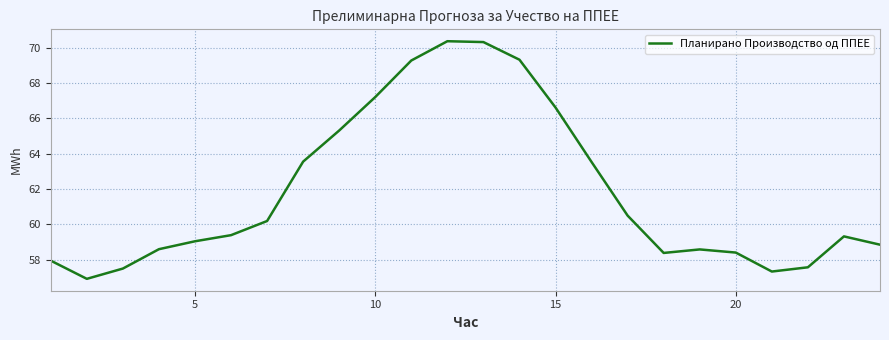

What is the difference between the maximum and second lowest values?

13.0